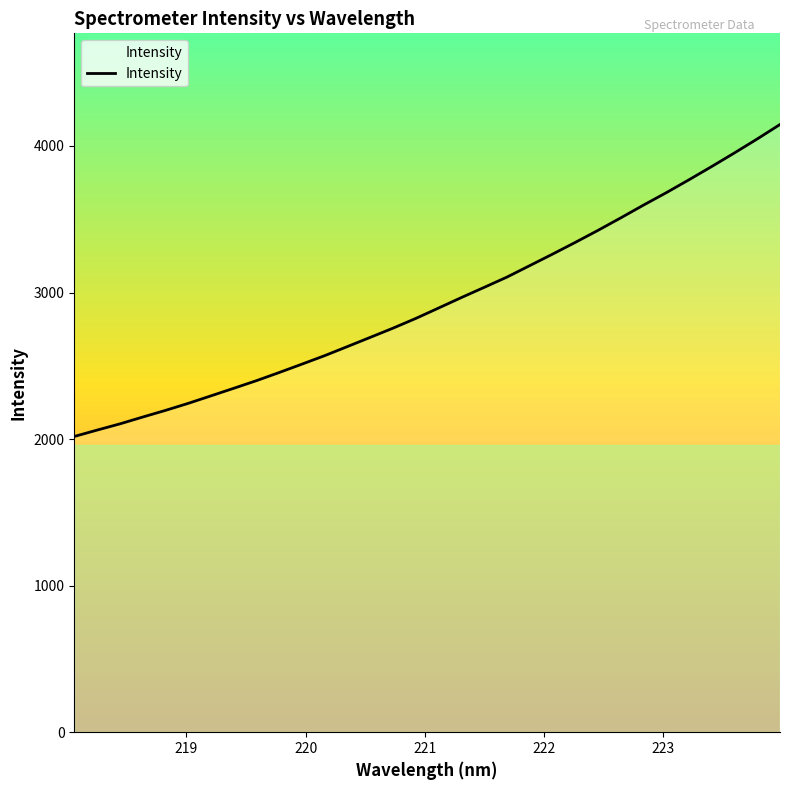

What is the minimum value shown in the chart?

2017.9